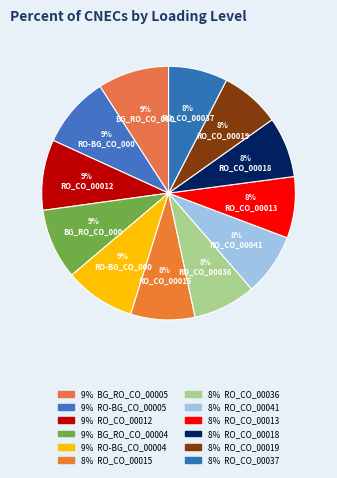

Rank the categories by value from lowest to highest.

RO_CO_00037, RO_CO_00019, RO_CO_00018, RO_CO_00013, RO_CO_00041, RO_CO_00036, RO_CO_00015, RO_CO_00012, BG_RO_CO_00004, RO-BG_CO_00004, BG_RO_CO_00005, RO-BG_CO_00005